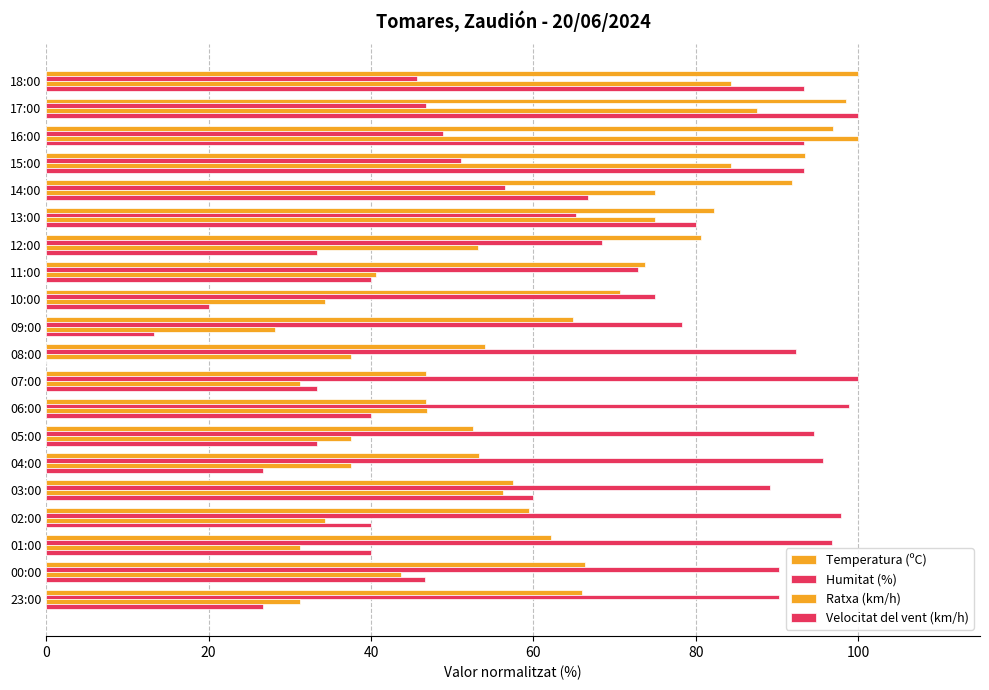

How many data points does each series have?

20